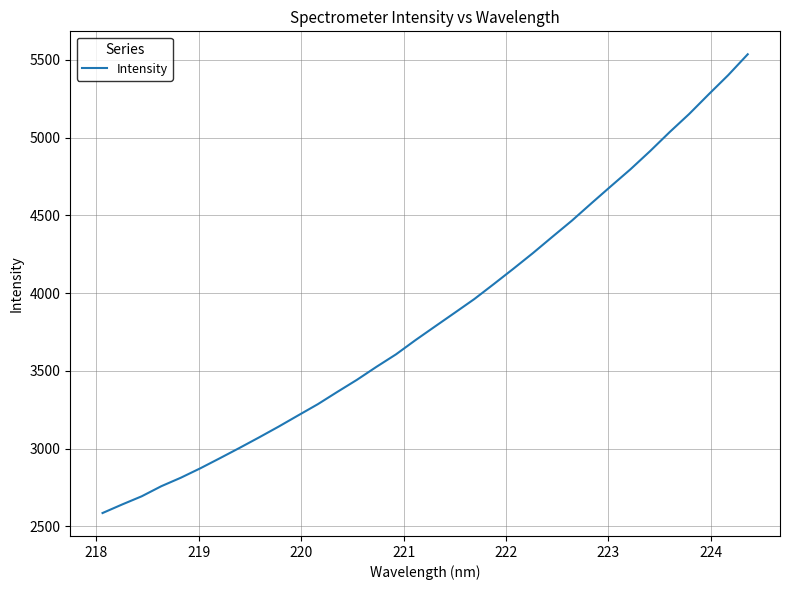

What is the greatest value displayed?

5536.7